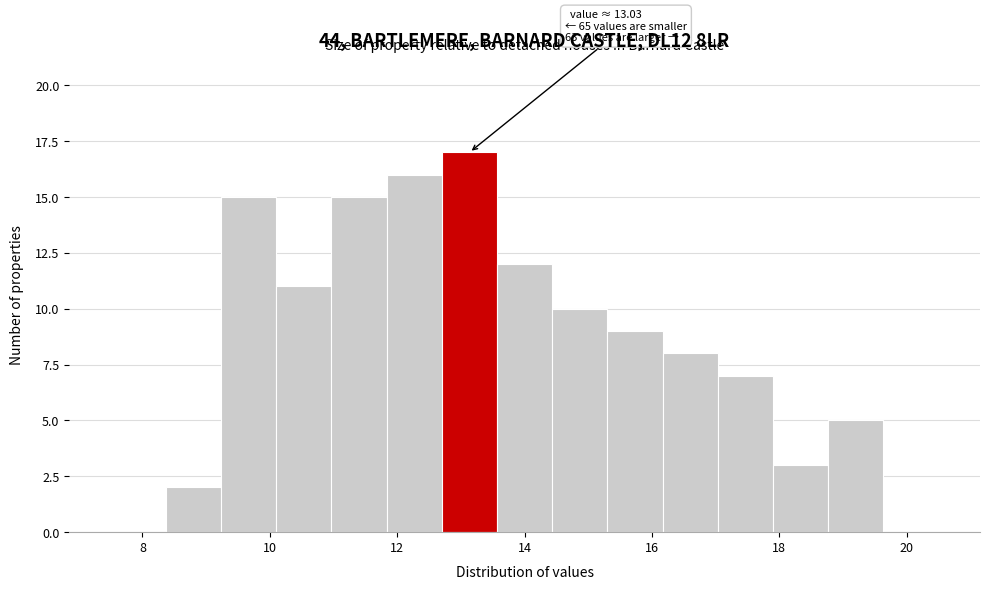

Over which range of the x-axis is the bar tallest?

12.8 to 13.6